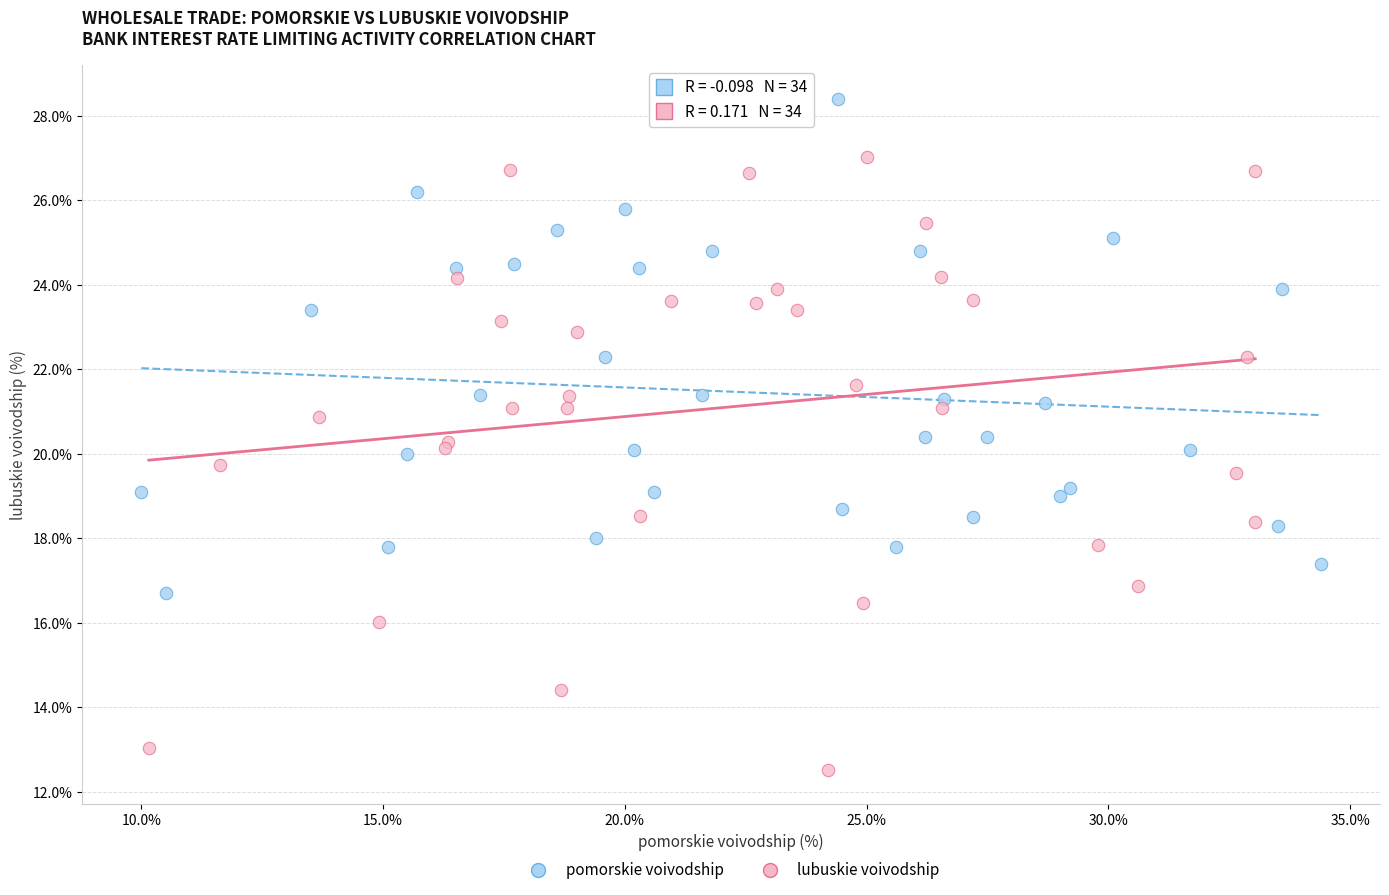

Which series reaches the minimum Y coordinate?

lubuskie voivodship